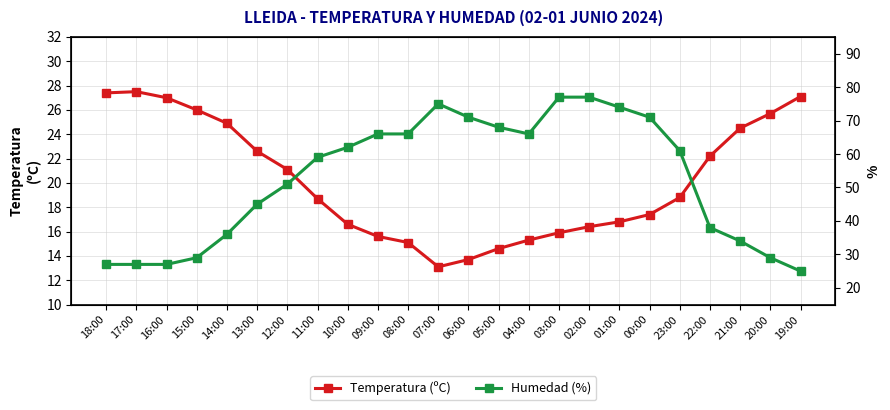

Rank the series by their average value, from lowest to highest.

Temperatura (ºC), Humedad (%)